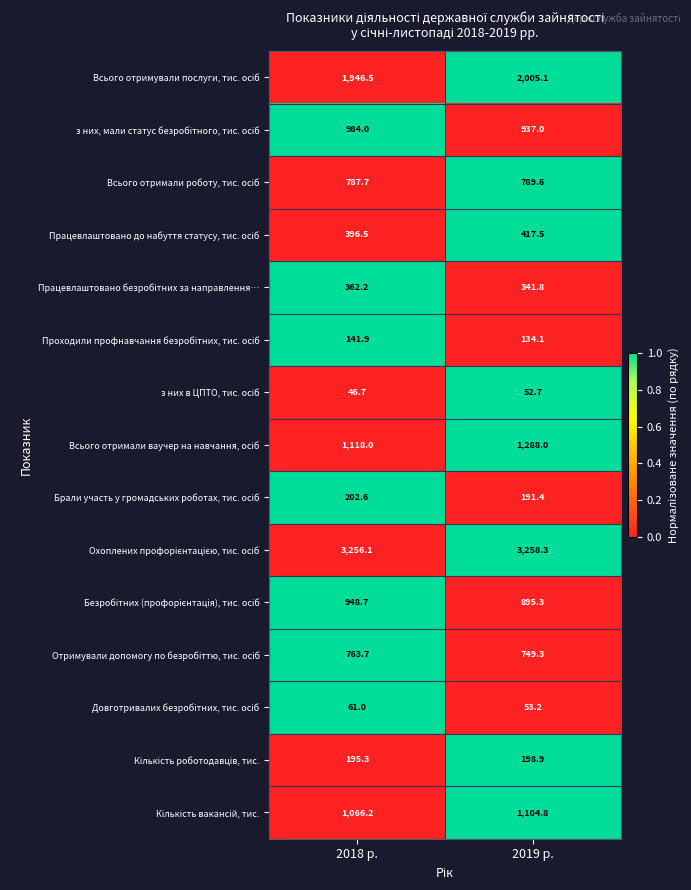

At which category does the chart reach its minimum across all series?

2018 р.